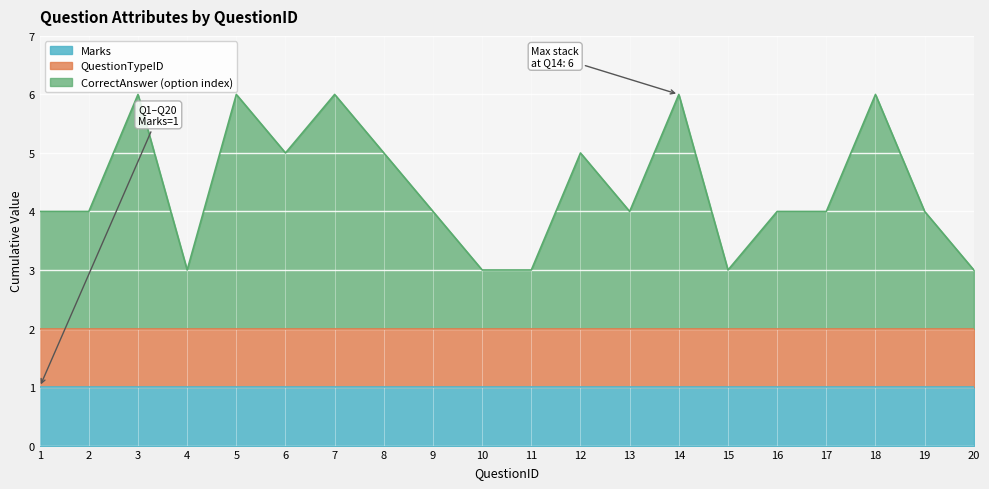

Does the chart display data point markers on the line(s)?

No